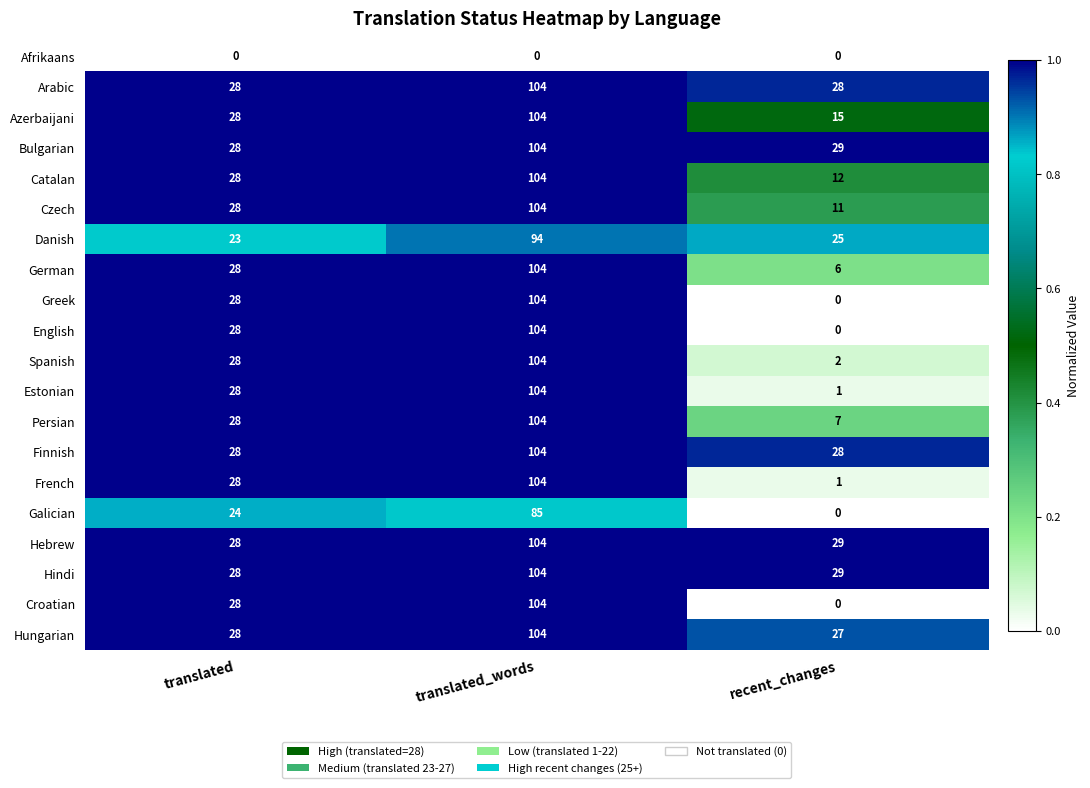

What is the maximum value for Finnish?

104